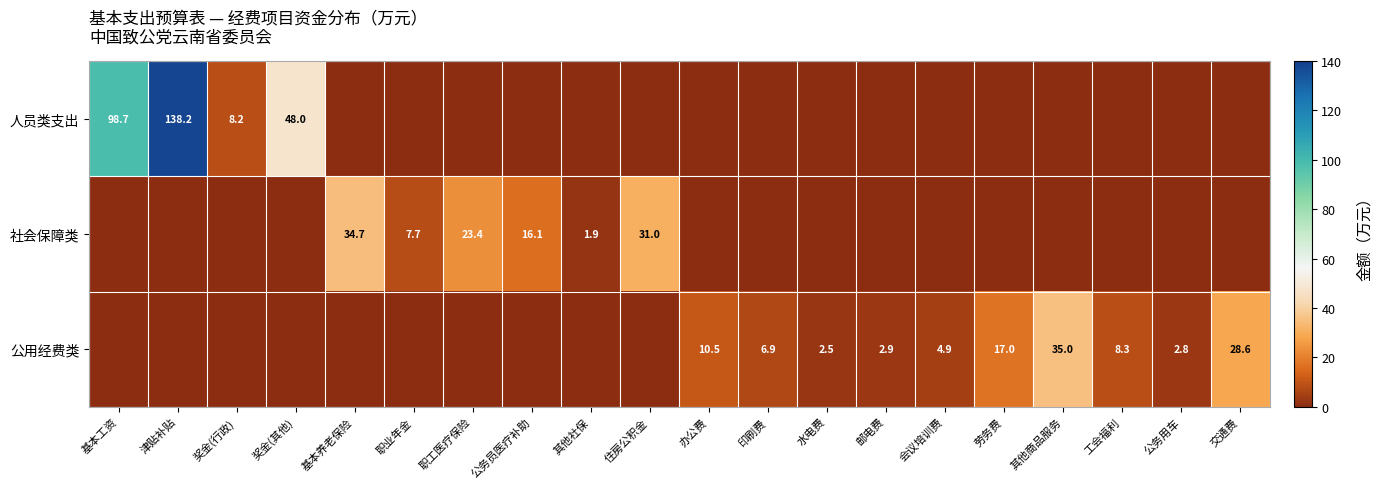

What is the greatest value displayed?

138.2